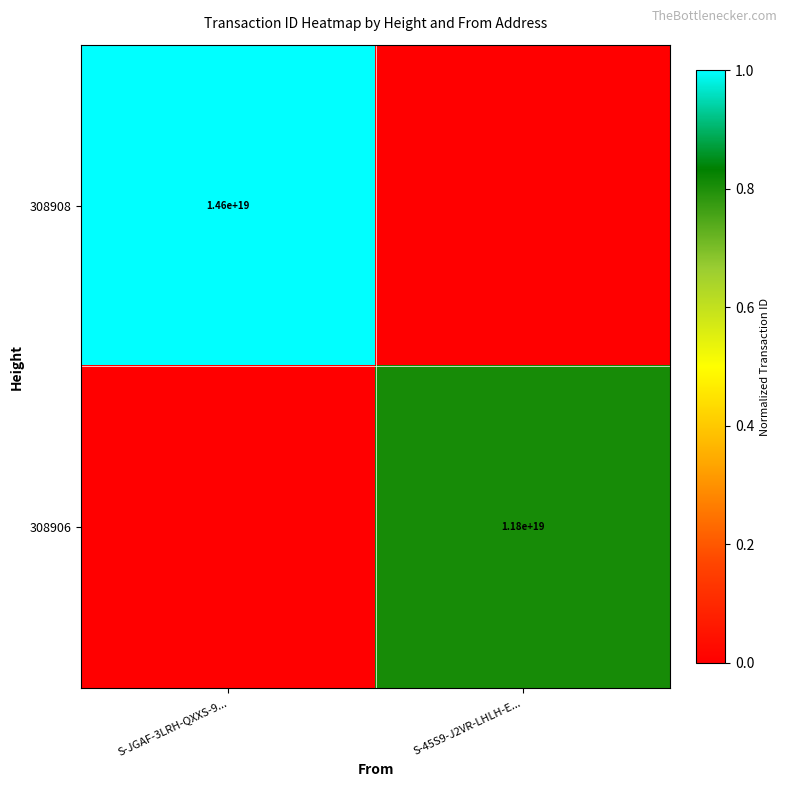

What is the maximum value shown in the chart?

1.0